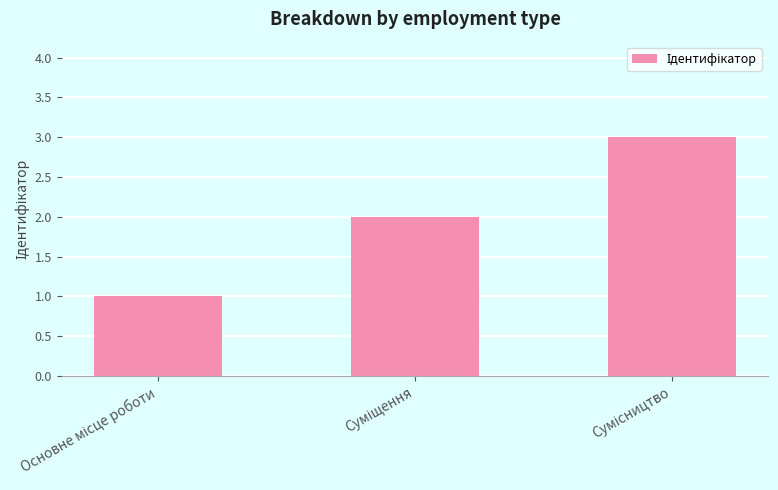

What is the difference between the second highest and minimum values?

1